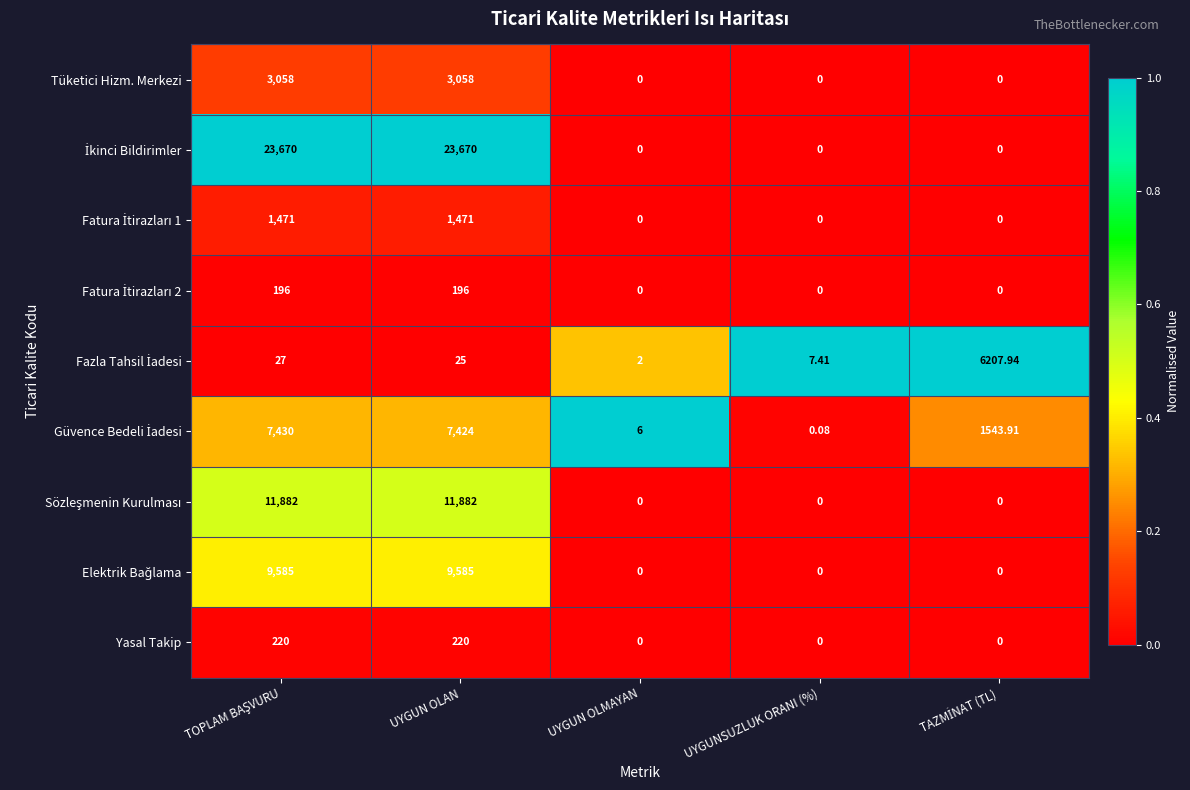

Which has a higher value, TOPLAM BAŞVURU or TAZMİNAT (TL)?

TOPLAM BAŞVURU